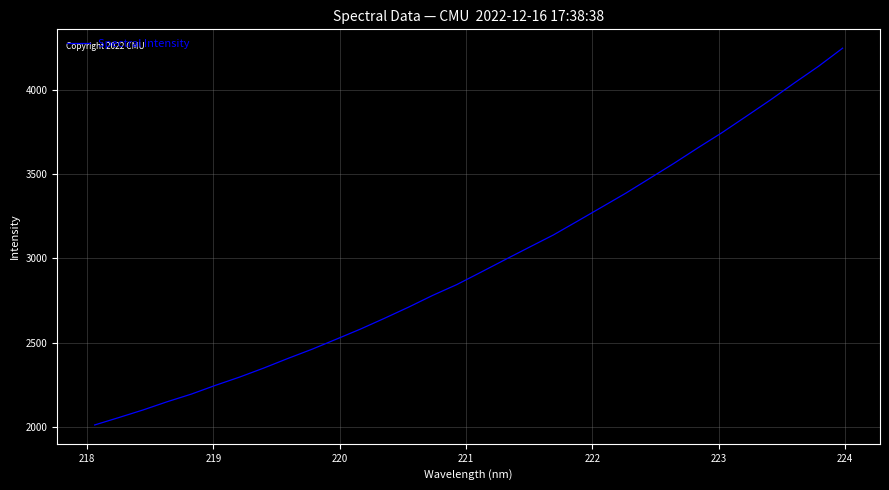

What is the difference between the maximum and minimum values?

2232.0